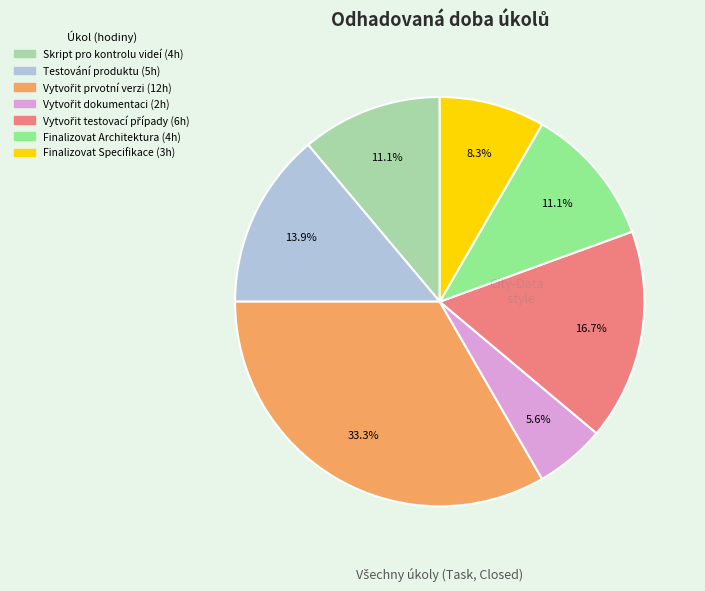

Is there any slice that represents more than half of the pie?

No